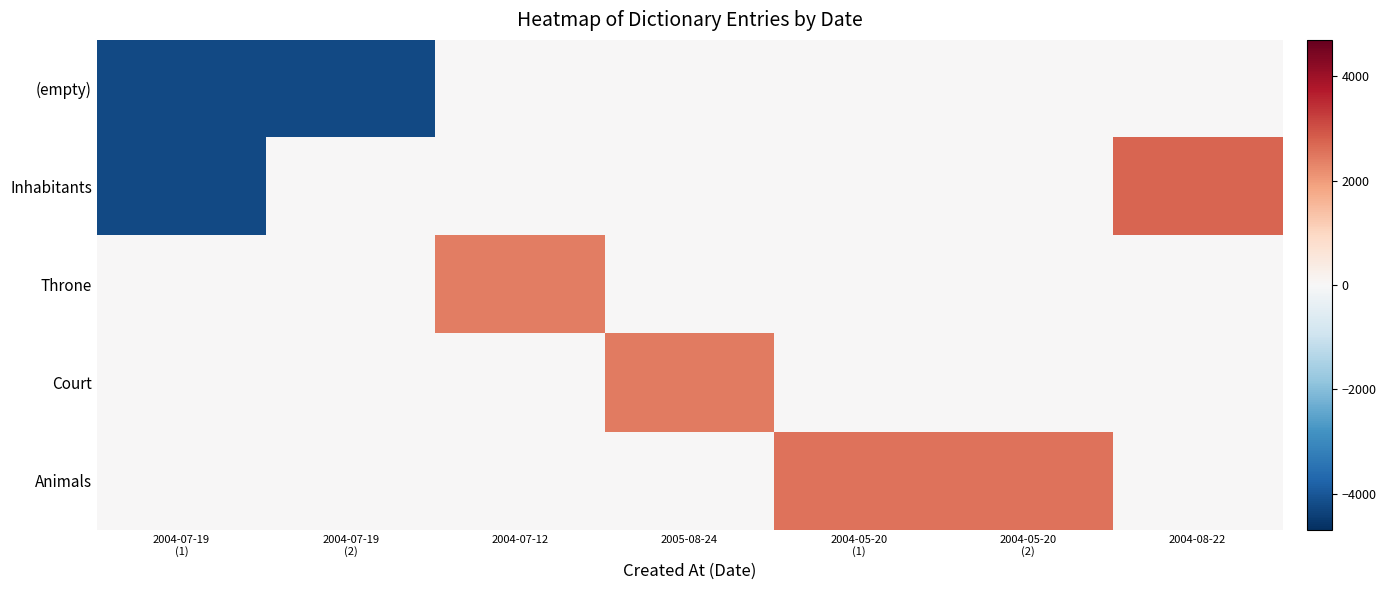

Reading right to left, transcribe all the data shown in this chart.

(empty): 2004-08-22=0	2004-05-20
(2)=0	2004-05-20
(1)=0	2005-08-24=0	2004-07-12=0	2004-07-19
(2)=-4223	2004-07-19
(1)=-4225
Inhabitants: 2004-08-22=2737	2004-05-20
(2)=0	2004-05-20
(1)=0	2005-08-24=0	2004-07-12=0	2004-07-19
(2)=0	2004-07-19
(1)=-4223
Throne: 2004-08-22=0	2004-05-20
(2)=0	2004-05-20
(1)=0	2005-08-24=0	2004-07-12=2420	2004-07-19
(2)=0	2004-07-19
(1)=0
Court: 2004-08-22=0	2004-05-20
(2)=0	2004-05-20
(1)=0	2005-08-24=2428	2004-07-12=0	2004-07-19
(2)=0	2004-07-19
(1)=0
Animals: 2004-08-22=0	2004-05-20
(2)=2544	2004-05-20
(1)=2542	2005-08-24=0	2004-07-12=0	2004-07-19
(2)=0	2004-07-19
(1)=0